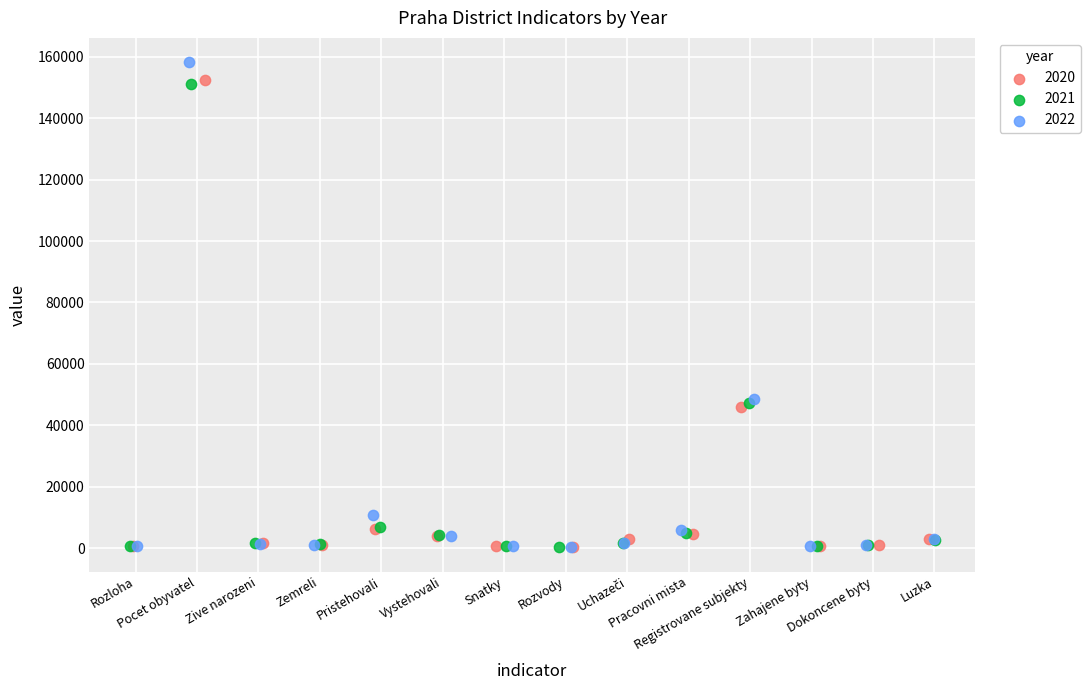

Which series reaches the maximum Y coordinate?

2022